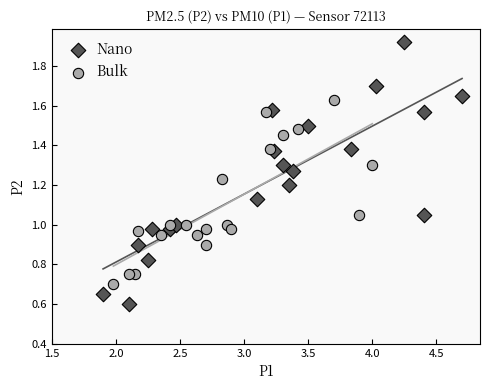

Which series contains the lowest Y value?

Nano